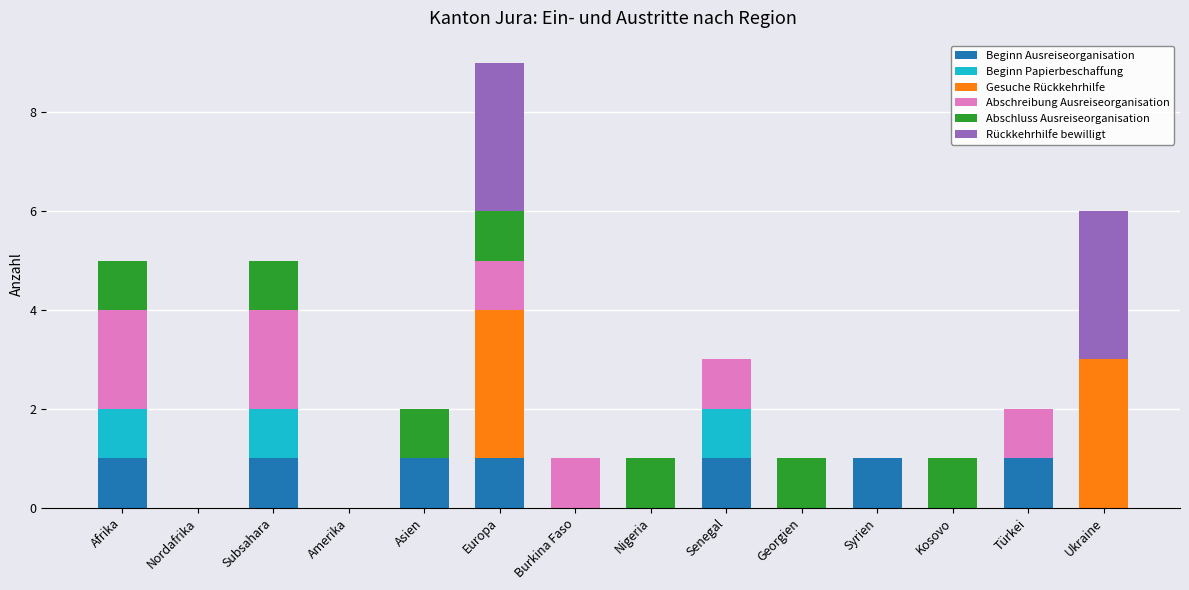

At which category is the sum across all series the highest?

Europa